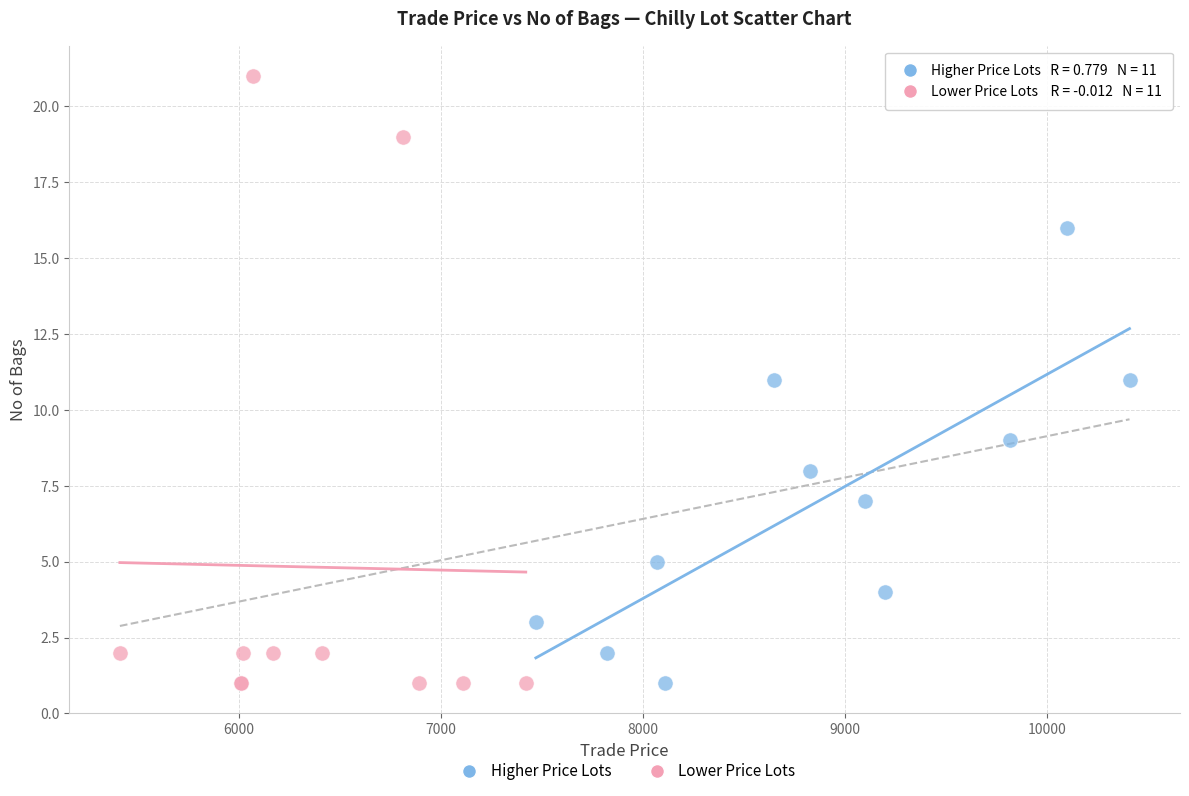

What are all the series names shown in the legend?

Higher Price Lots, Lower Price Lots